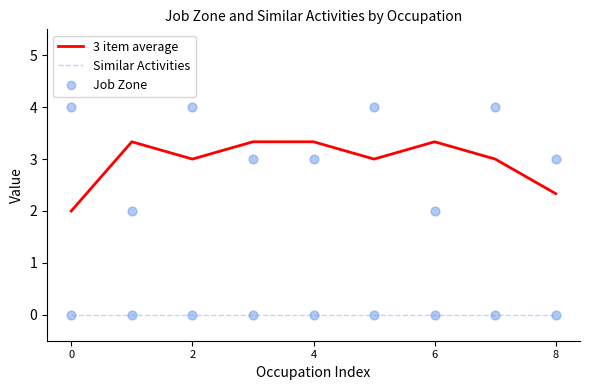

True or false: 3 item average and Similar Activities intersect in this chart.

False